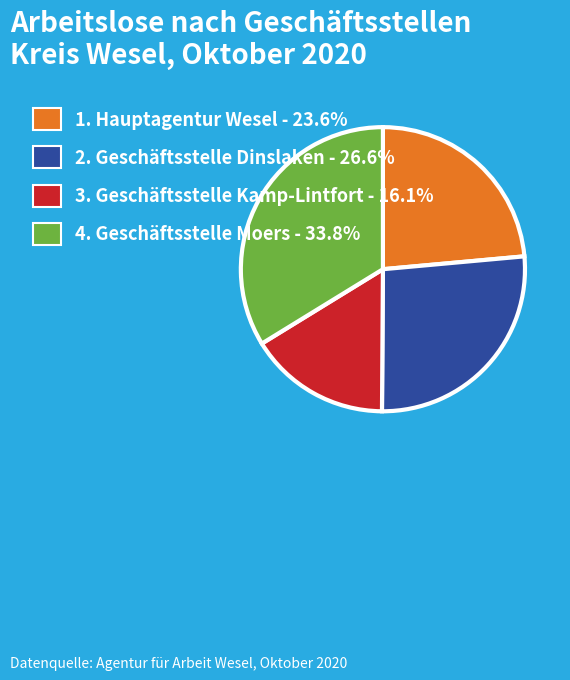

Is there any slice that represents more than half of the pie?

No